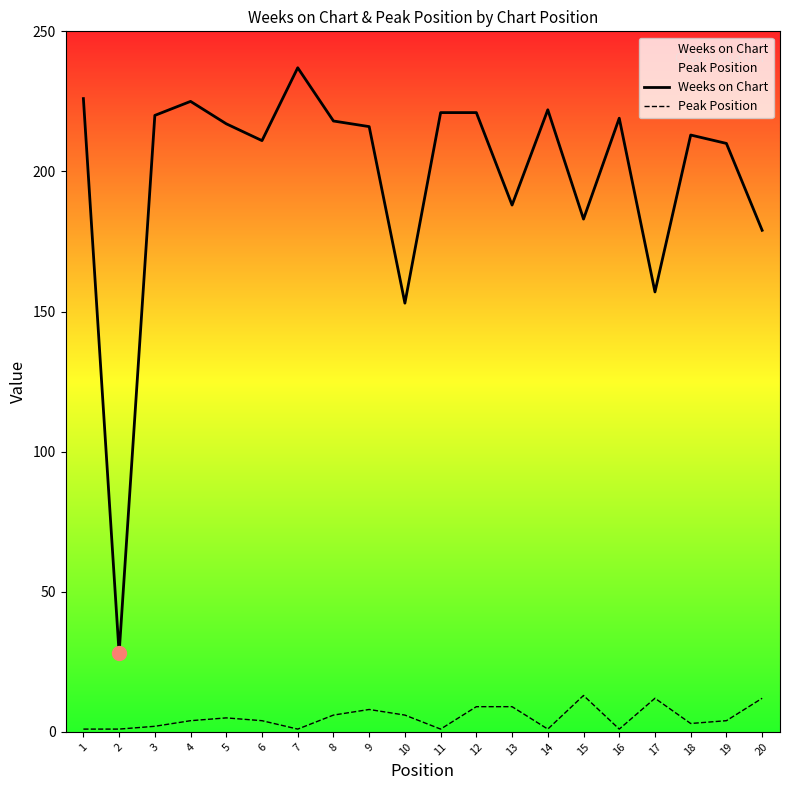

Reading left to right, what are all the values shown in this chart?

Weeks on Chart: 226	28	220	225	217	211	237	218	216	153	221	221	188	222	183	219	157	213	210	179
Peak Position: 1	1	2	4	5	4	1	6	8	6	1	9	9	1	13	1	12	3	4	12